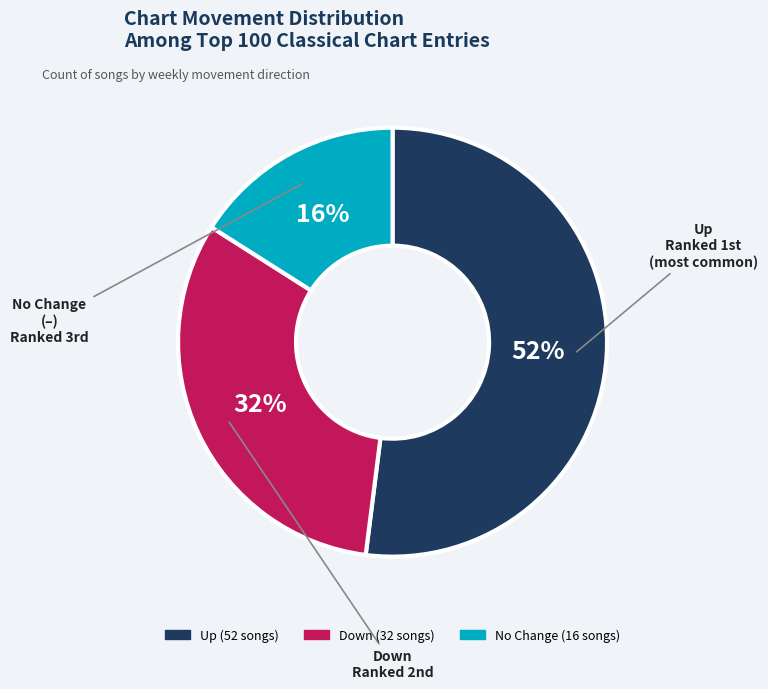

Is there any slice that represents more than half of the pie?

Yes